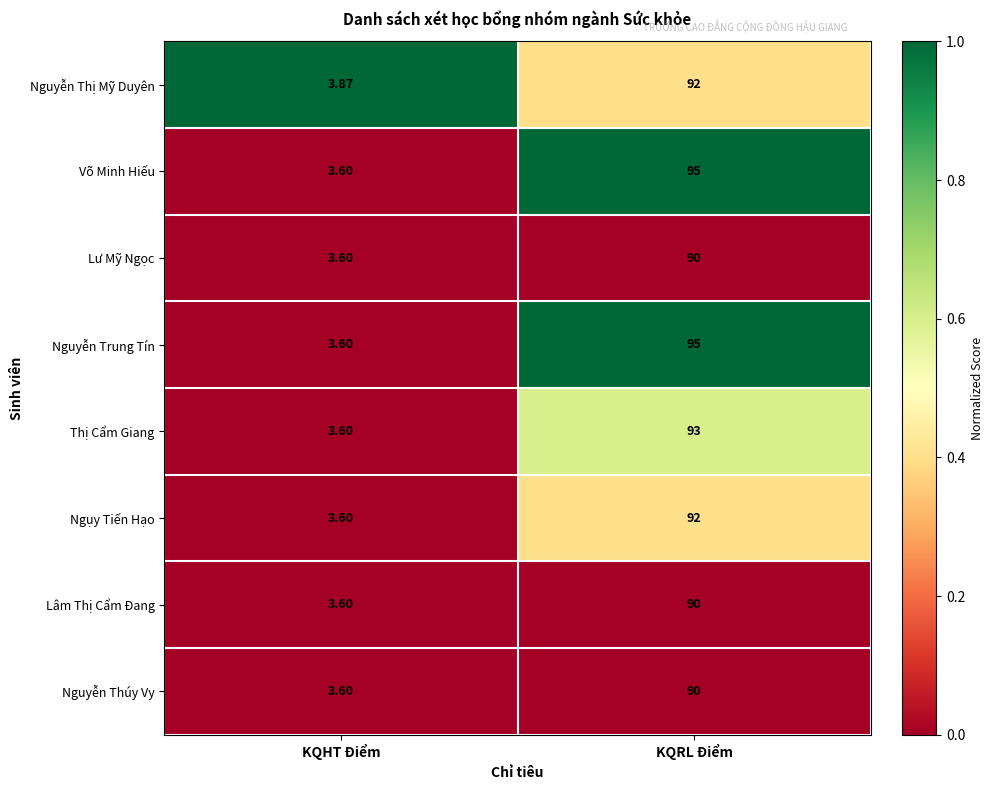

Where is Ngụy Tiến Hạo nearest to the value 47?

KQHT Điểm